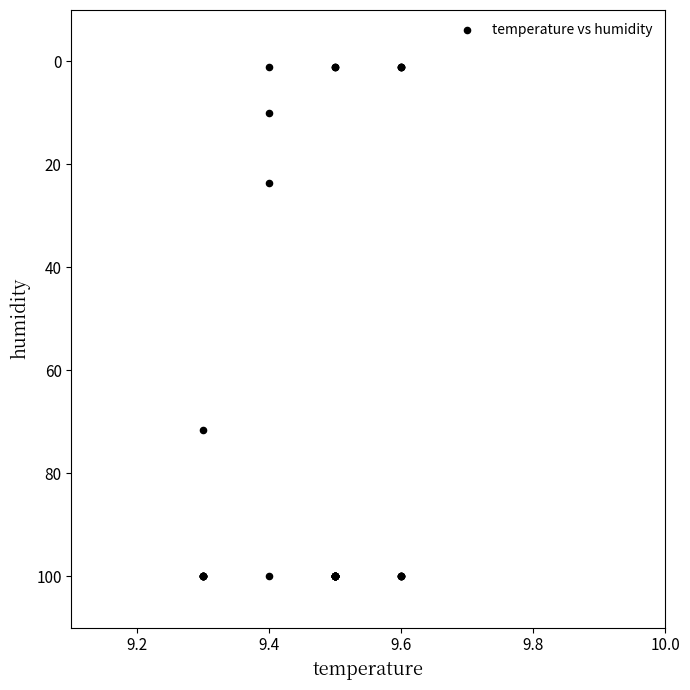

What Y value in the scatter plot is closest to 50?

71.6